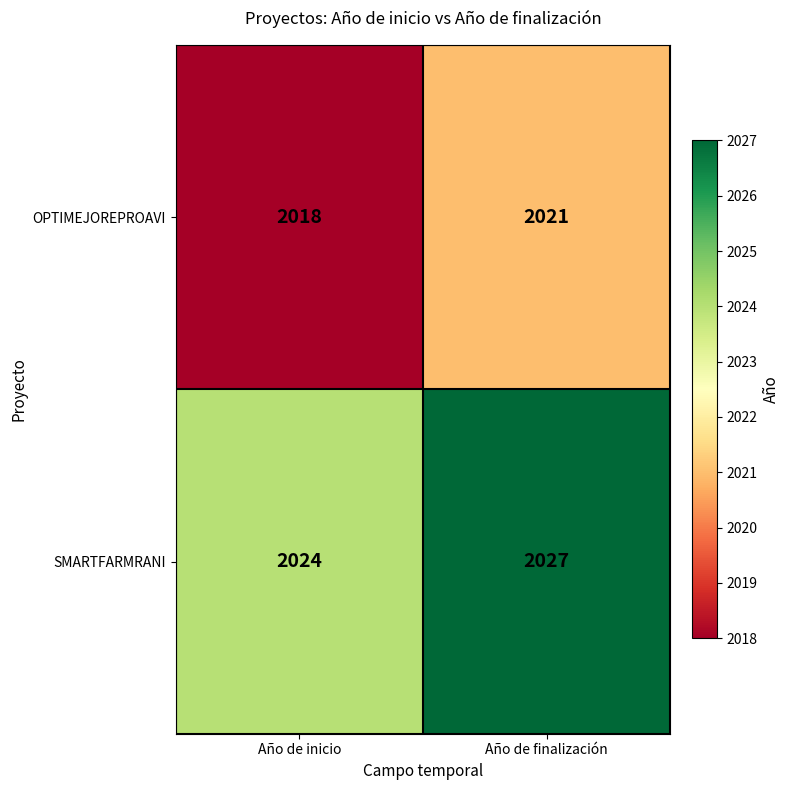

What is the difference between the SMARTFARMRANI values at Año de finalización and Año de inicio?

3